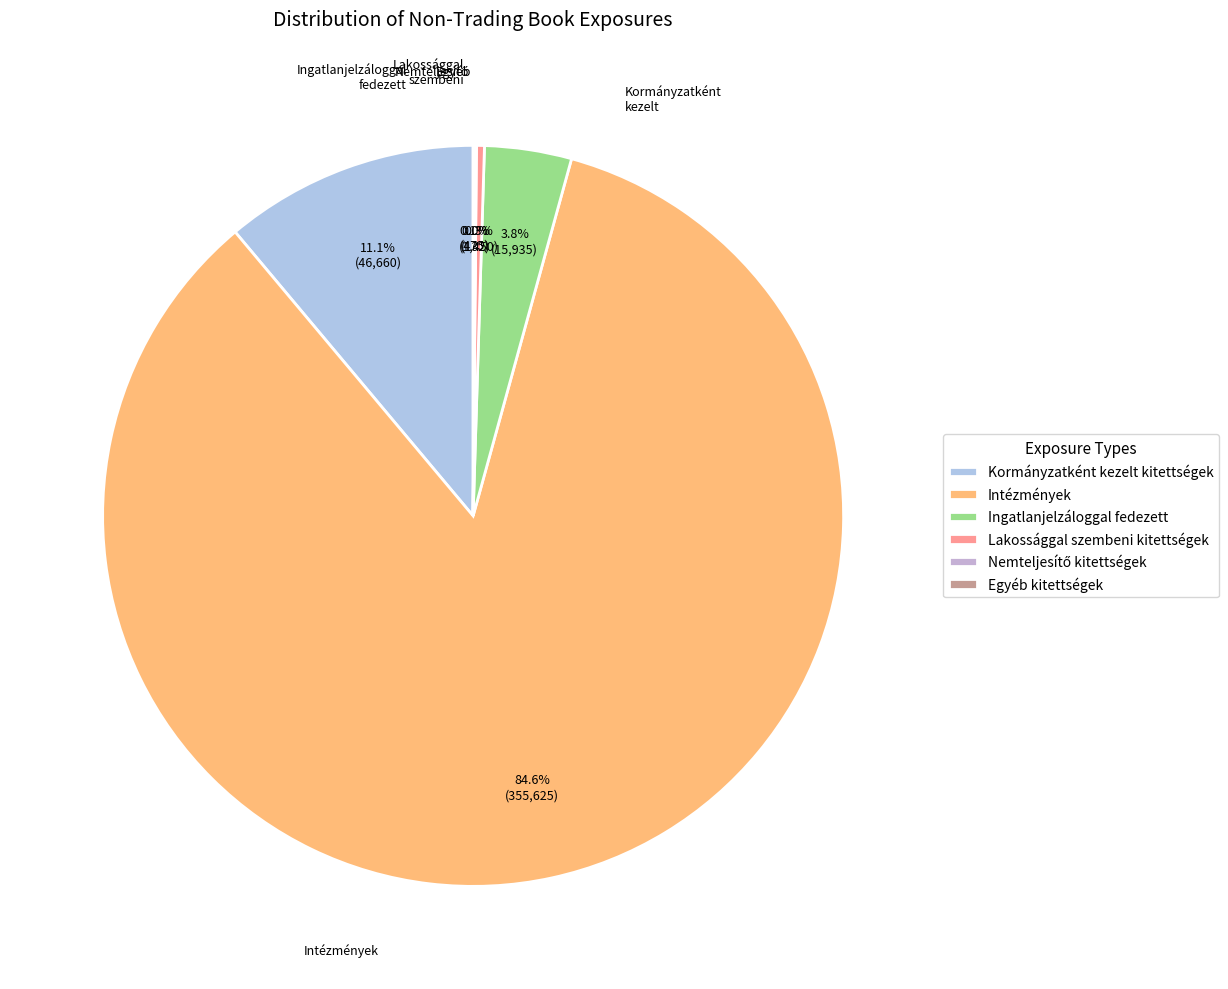

What is the total percentage of Lakossággal szembeni kitettségek and Ingatlanjelzáloggal fedezett?

4.1%